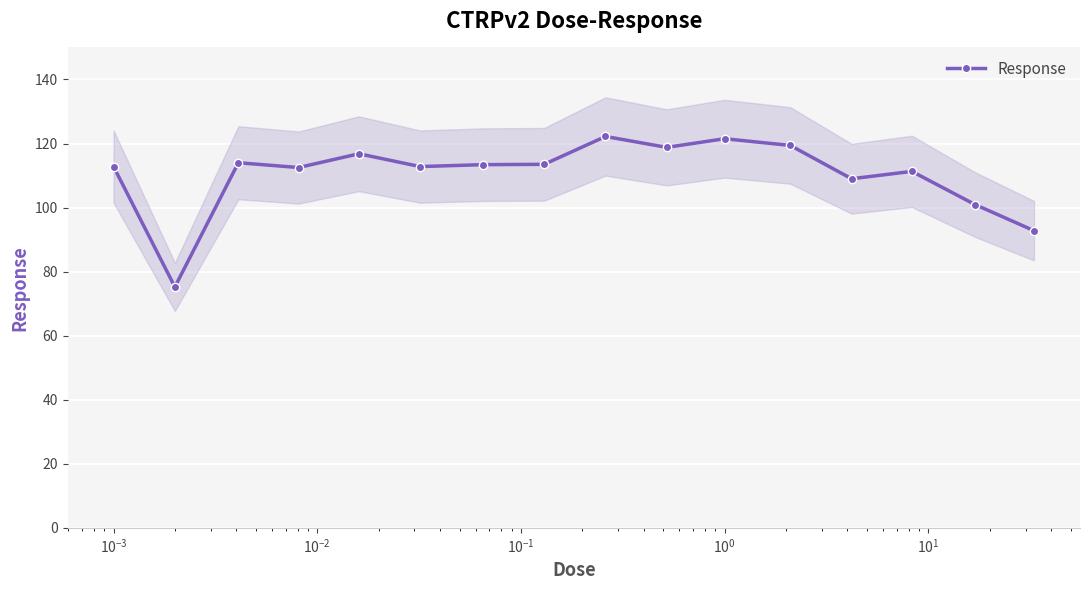

What is the maximum value for Response?

122.2